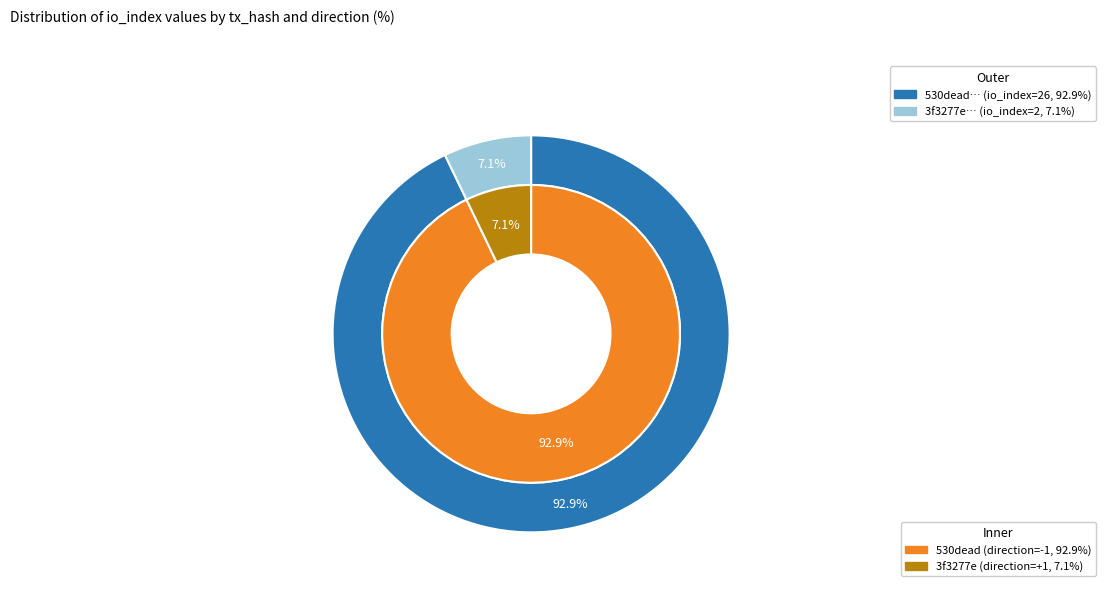

Do 1 and 0 together represent more than half of the pie?

Yes